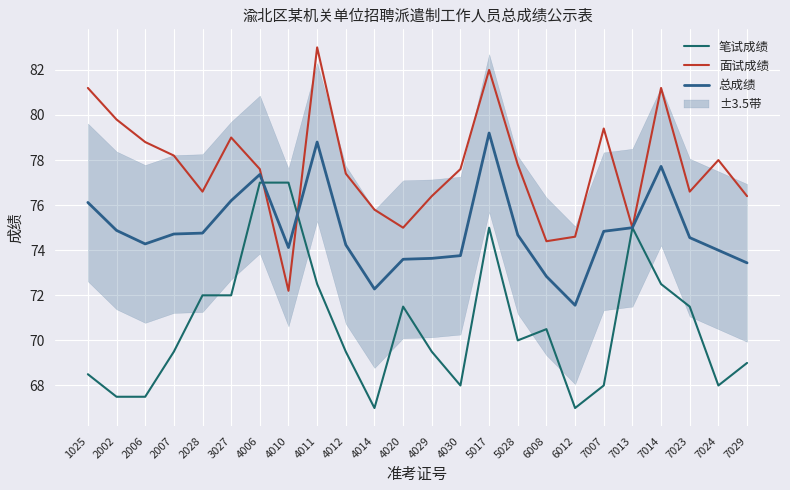

Rank the categories by 总成绩 value from lowest to highest.

6012, 4014, 6008, 7029, 4020, 4029, 4030, 7024, 4010, 4012, 2006, 7023, 5028, 2007, 2028, 7007, 2002, 7013, 1025, 3027, 4006, 7014, 4011, 5017